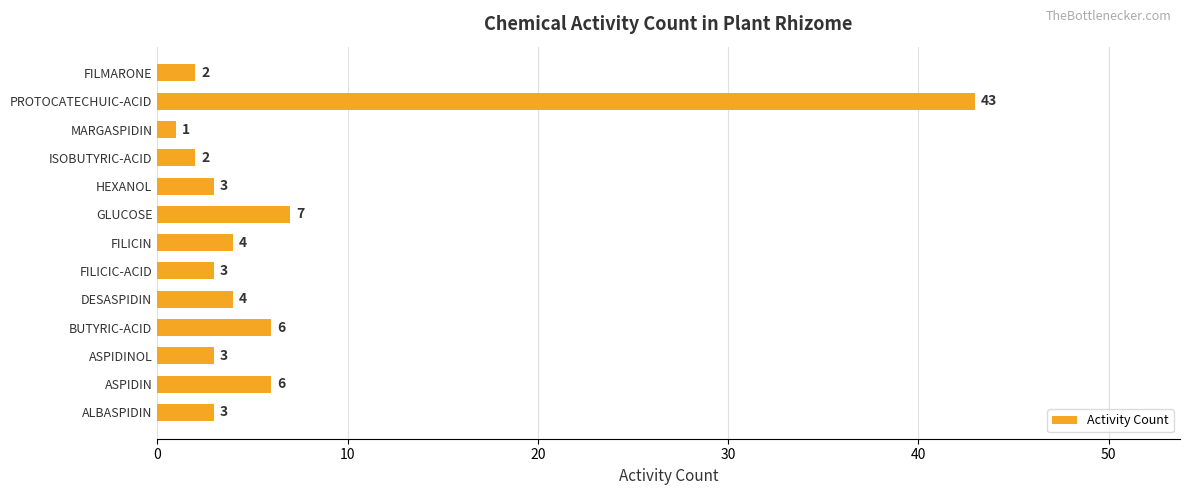

What is the ratio of the value at FILICIC-ACID to the value at ISOBUTYRIC-ACID?

1.5